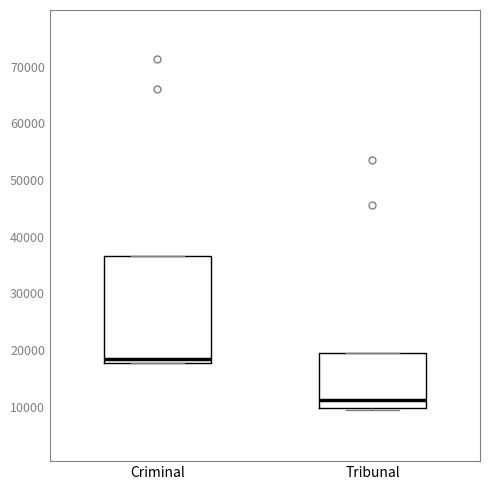

Where is the upper edge of the box for Criminal on the y-axis? The values are not printed on the chart, so give them approximately, as read against the axis.

37000